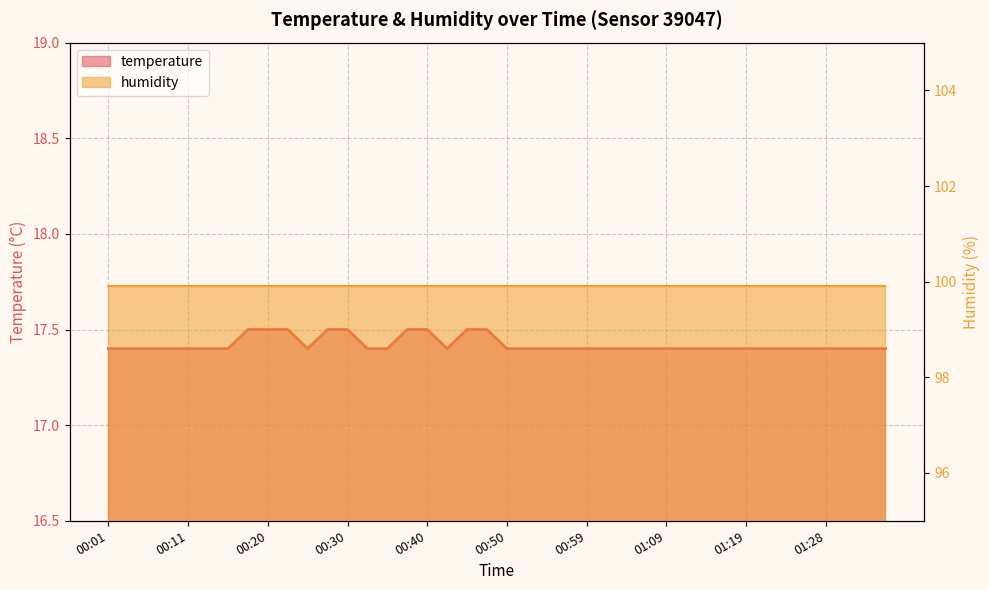

What is the ratio of the value at 00:13 to the value at 00:52?

1.0